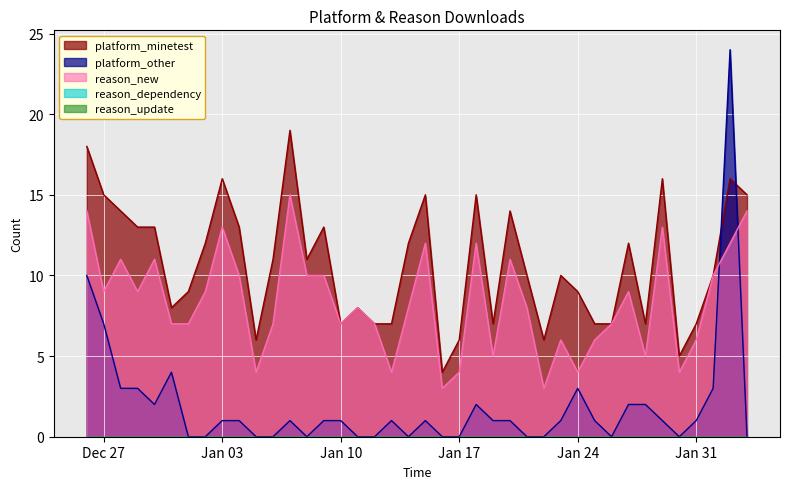

What is the sum of the reason_new values at 2023-01-05 and 2023-01-19?

9